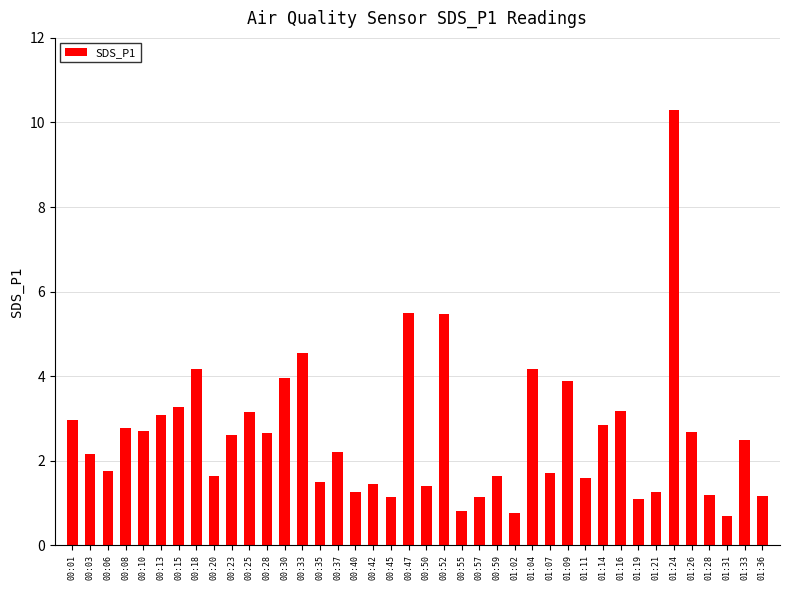

What is the label of the 19th bar from the right?

00:52